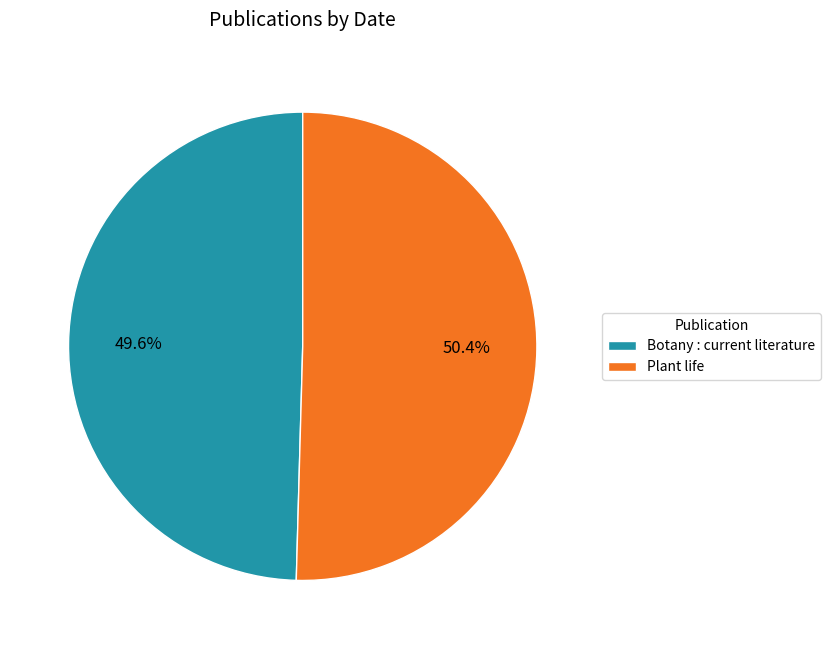

Is there a majority slice in this chart?

Yes